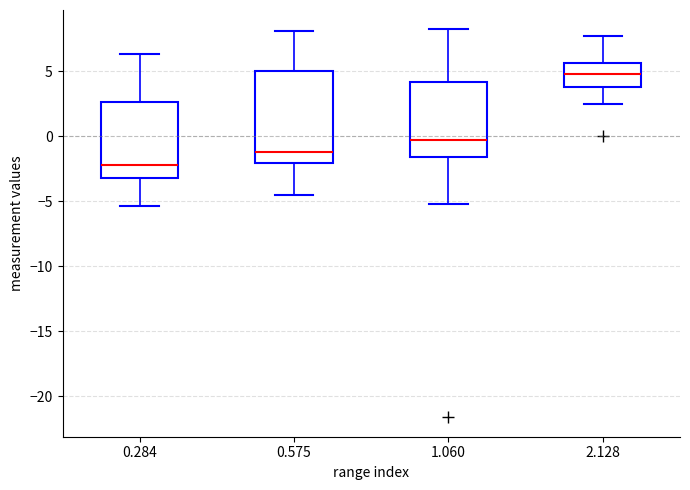

Reading left to right, read every box against the y-axis: the position of its median line, the range the box covers, and the ends of its whiskers. The values are not printed on the chart, so give them approximately, as read against the axis.

0.284: median -2.0, box -3.0 to 2.5, whiskers -5.5 to 6.5
0.575: median -1.0, box -2.0 to 5.0, whiskers -4.5 to 8.0
1.060: median -0.5, box -1.5 to 4.0, whiskers -5.0 to 8.0
2.128: median 5.0, box 4.0 to 5.5, whiskers 2.5 to 7.5